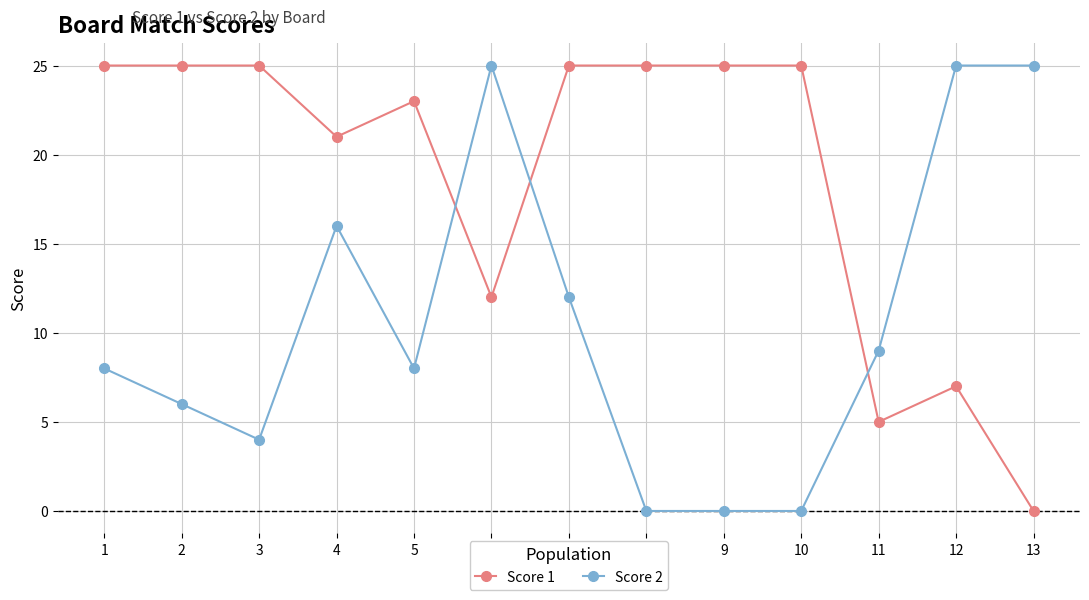

Rank the series by their average value, from lowest to highest.

Score 2, Score 1